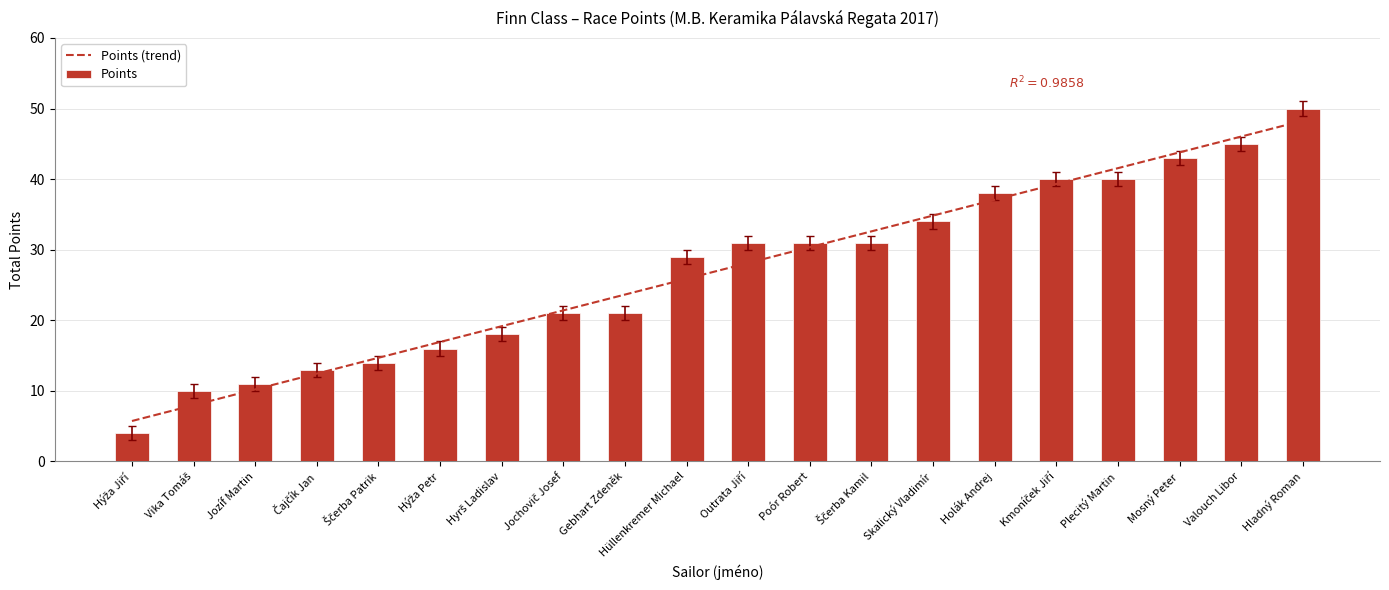

Is it true that the value at Outrata Jiří is 30?

True